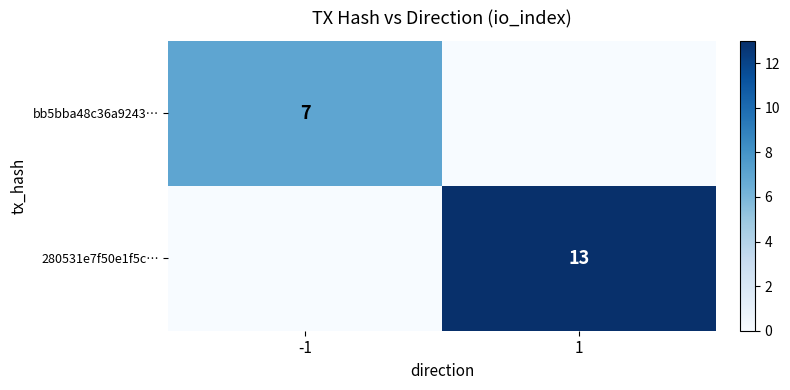

Between -1 and 1, which is larger?

-1